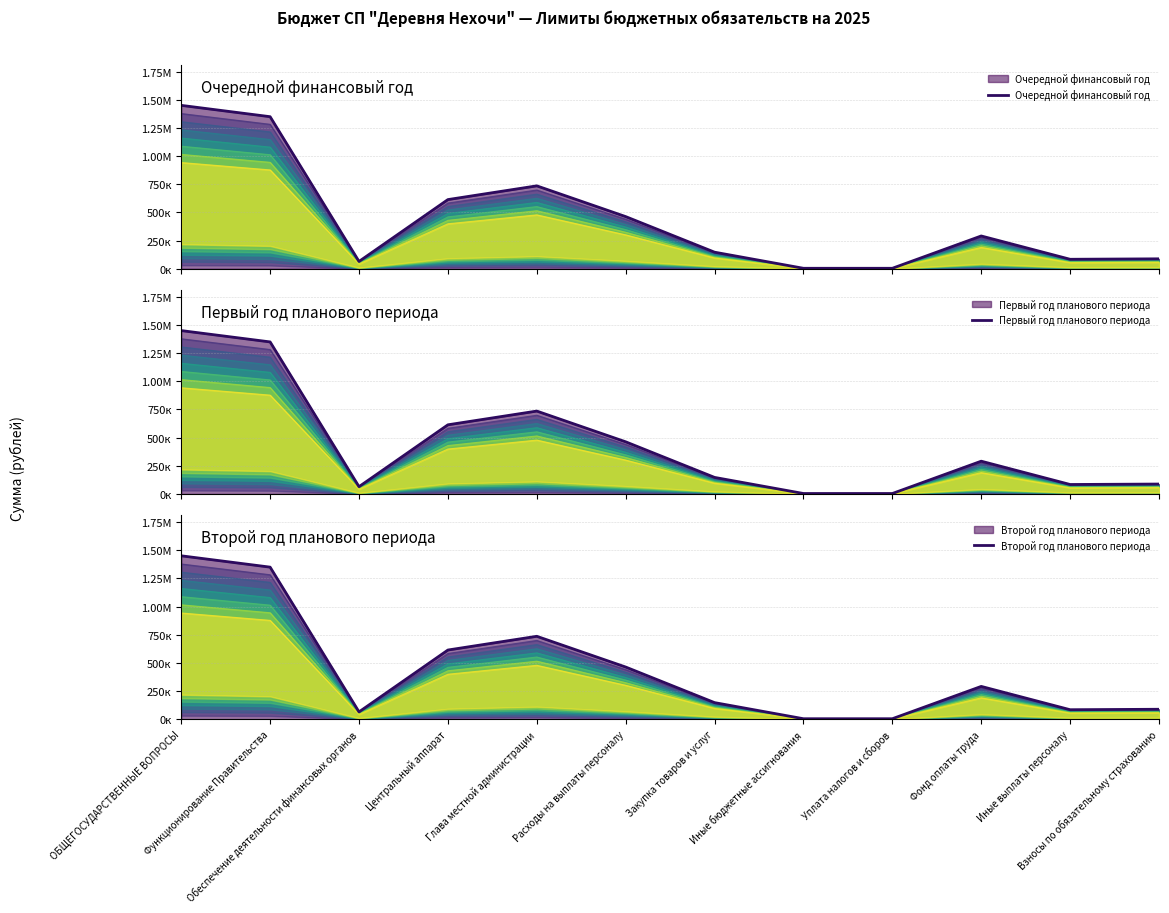

Reading right to left, what are all the values shown in this chart?

Очередной финансовый год: Взносы по обязательному страхованию=88000	Иные выплаты персоналу=84000	Фонд оплаты труда=291000	Уплата налогов и сборов=4000	Иные бюджетные ассигнования=4000	Закупка товаров и услуг=147000	Расходы на выплаты персоналу=463000	Глава местной администрации=736000	Центральный аппарат=614000	Обеспечение деятельности финансовых органов=64697	Функционирование Правительства=1350000	ОБЩЕГОСУДАРСТВЕННЫЕ ВОПРОСЫ=1450697
Первый год планового периода: Взносы по обязательному страхованию=88000	Иные выплаты персоналу=84000	Фонд оплаты труда=291000	Уплата налогов и сборов=4000	Иные бюджетные ассигнования=4000	Закупка товаров и услуг=147000	Расходы на выплаты персоналу=463000	Глава местной администрации=736000	Центральный аппарат=614000	Обеспечение деятельности финансовых органов=64697	Функционирование Правительства=1350000	ОБЩЕГОСУДАРСТВЕННЫЕ ВОПРОСЫ=1450697
Второй год планового периода: Взносы по обязательному страхованию=88000	Иные выплаты персоналу=84000	Фонд оплаты труда=291000	Уплата налогов и сборов=4000	Иные бюджетные ассигнования=4000	Закупка товаров и услуг=147000	Расходы на выплаты персоналу=463000	Глава местной администрации=736000	Центральный аппарат=614000	Обеспечение деятельности финансовых органов=64697	Функционирование Правительства=1350000	ОБЩЕГОСУДАРСТВЕННЫЕ ВОПРОСЫ=1450697